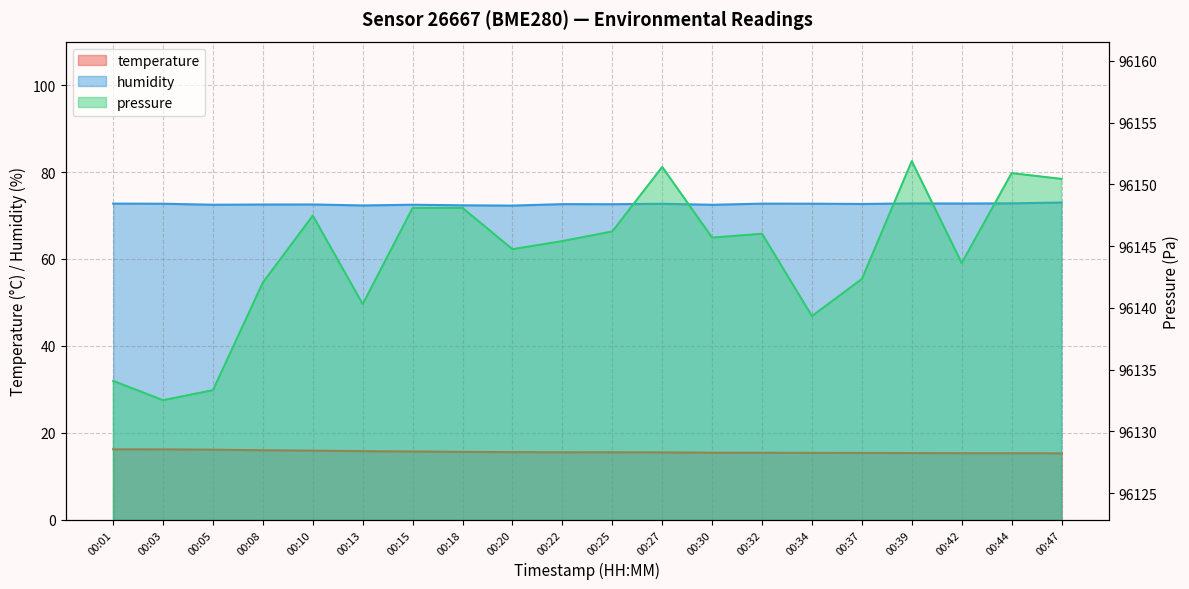

True or false: humidity has more than 1 interior local peaks.

True